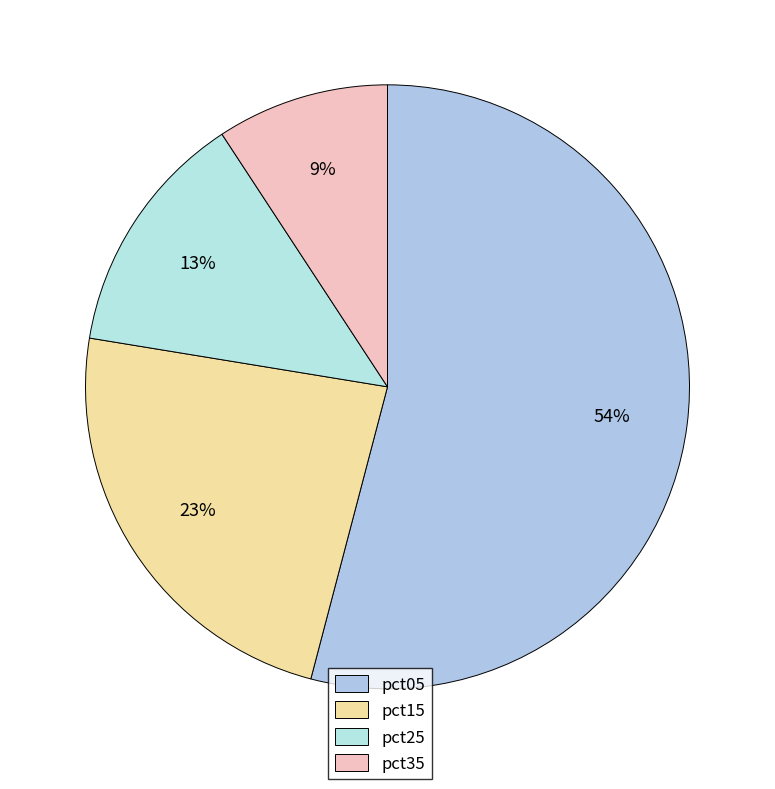

Does any single category account for the majority?

Yes